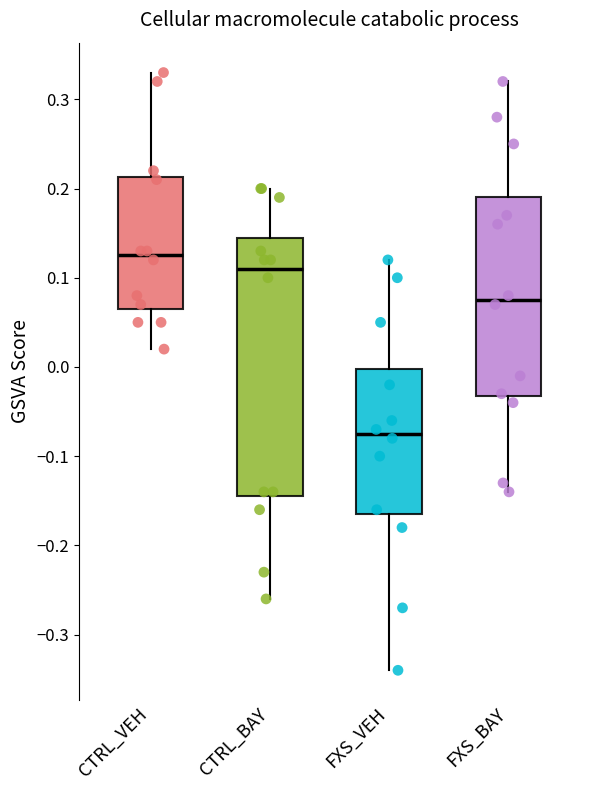

Which box's median line is the highest?

CTRL_VEH